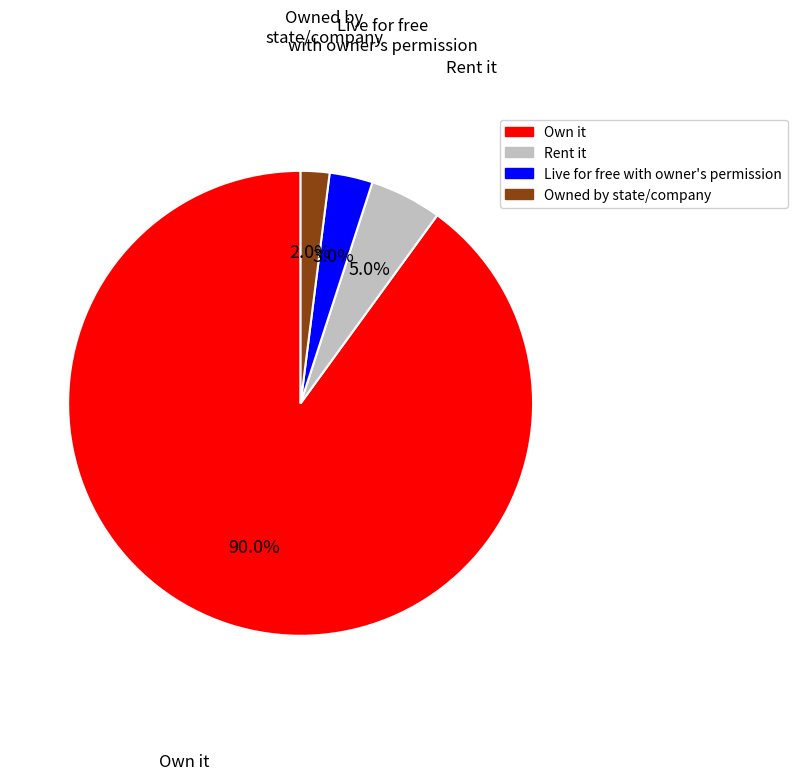

To the nearest percent, what is the combined percentage of Own it and Live for free with owner's permission?

93%